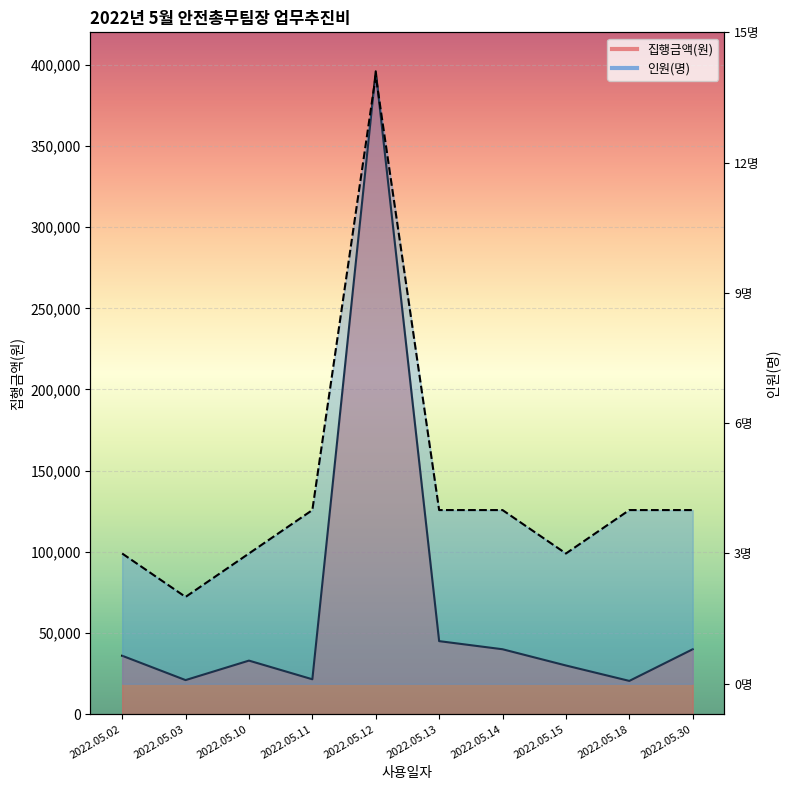

Which category has the lowest value in the 집행금액(원) series?

2022.05.18